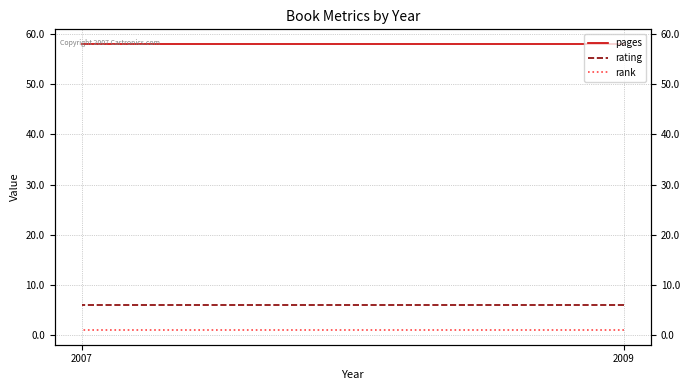

Which series has the largest range (max minus min)?

pages